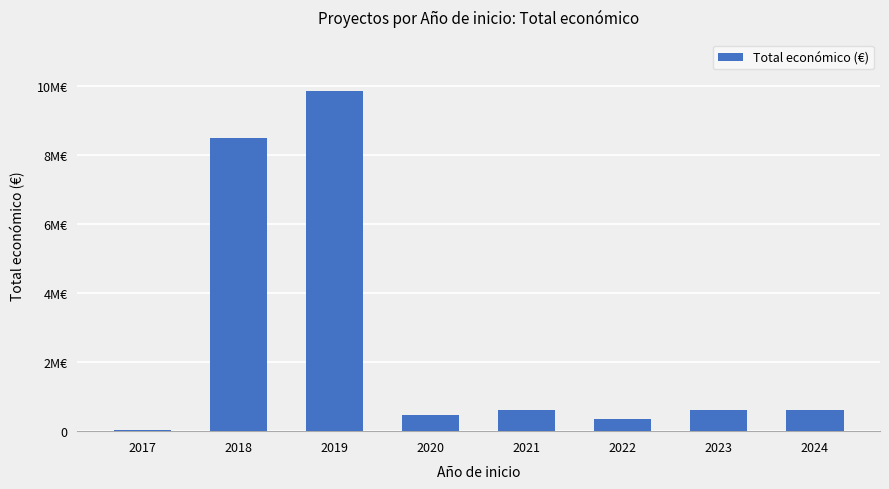

Which label corresponds to the smallest value in the chart?

2017